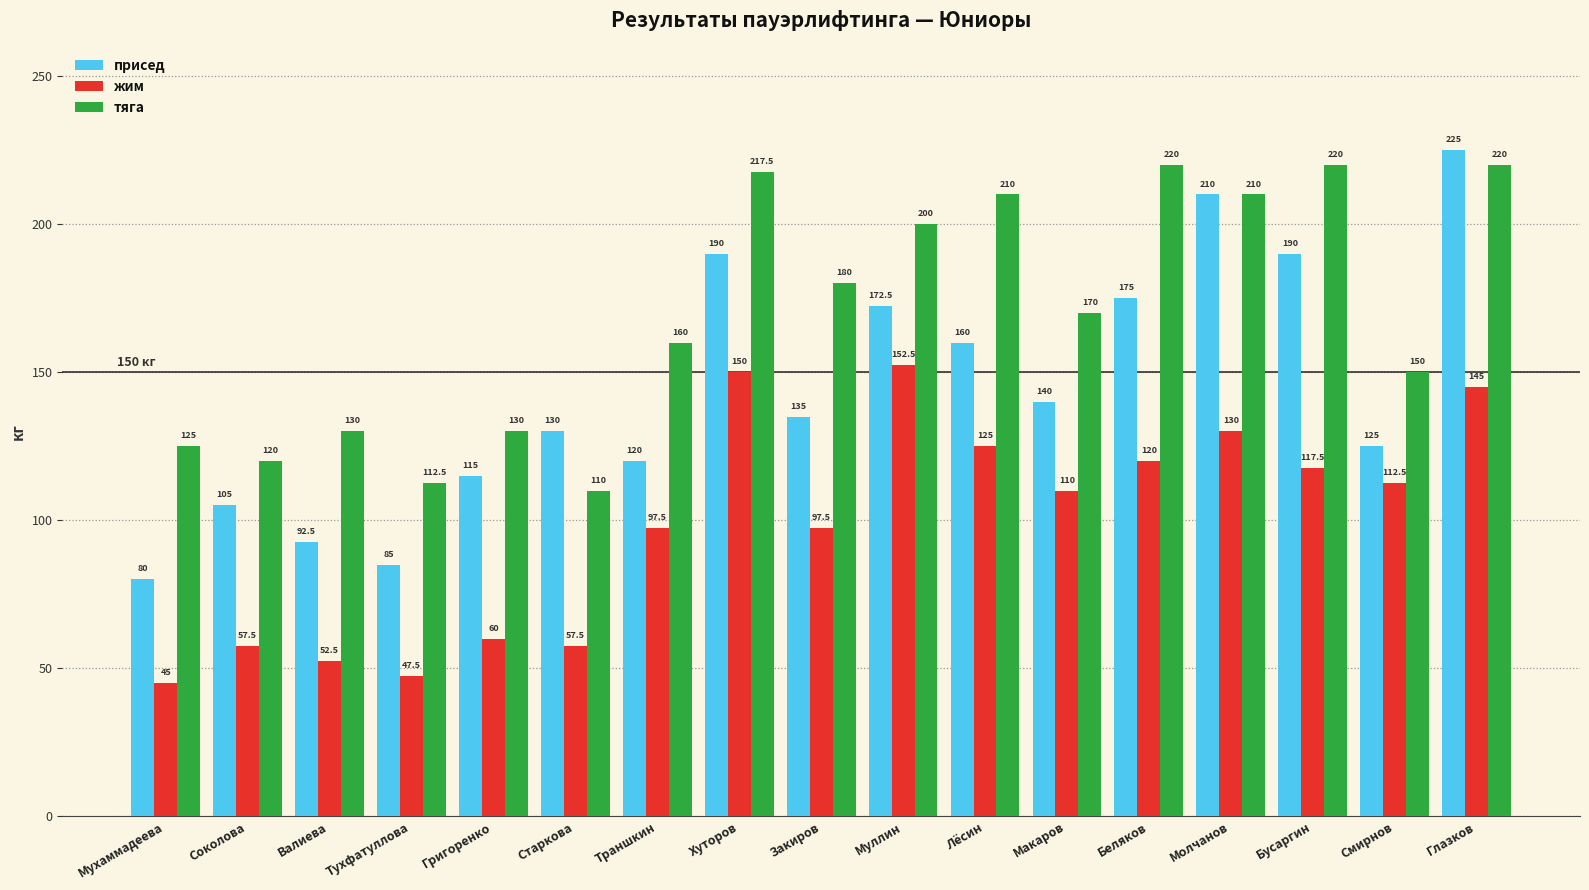

What are all the series names shown in the legend?

присед, жим, тяга